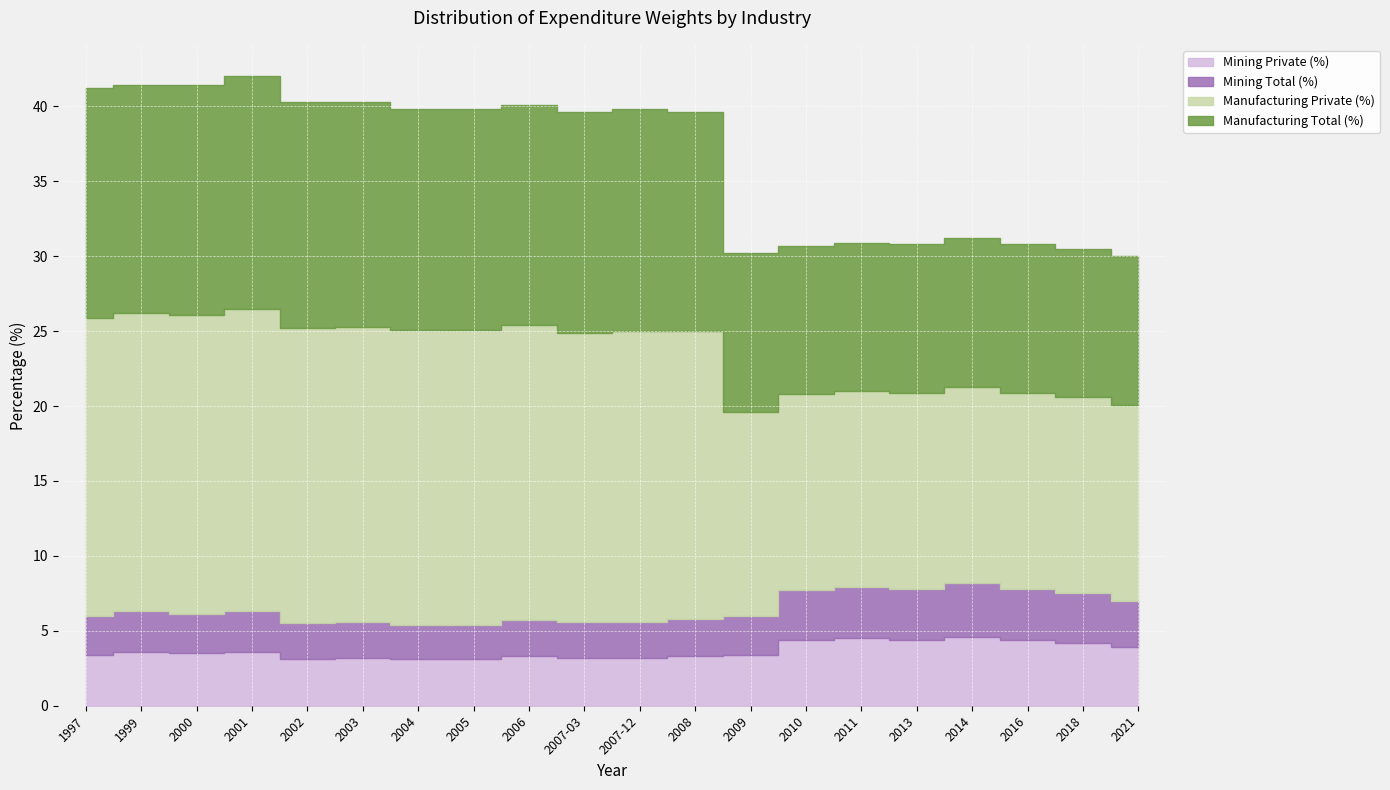

What is the greatest value displayed?

20.2